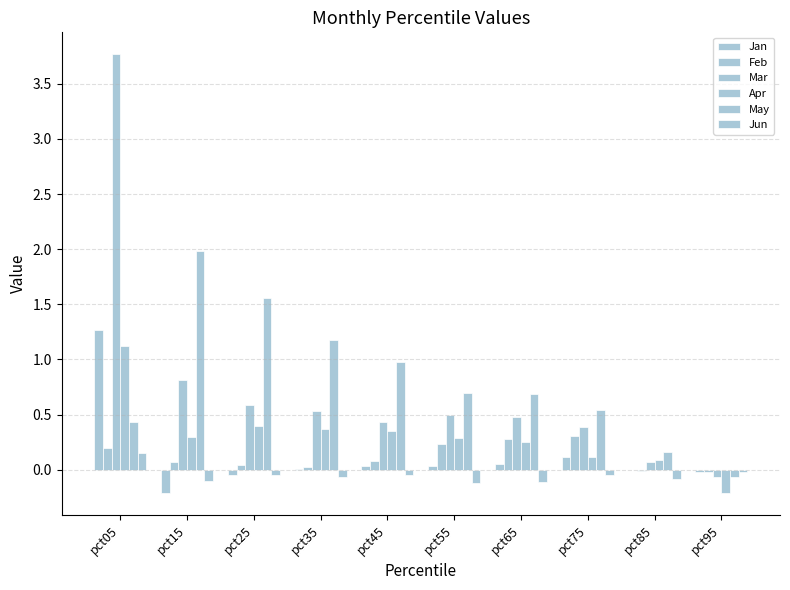

Reading right to left, extract all data points from this chart.

Jan: pct95=-0.0	pct85=-0.0	pct75=0.1	pct65=0.0	pct55=0.0	pct45=0.0	pct35=0.0	pct25=-0.1	pct15=-0.2	pct05=1.3
Feb: pct95=-0.0	pct85=-0.0	pct75=0.3	pct65=0.3	pct55=0.2	pct45=0.1	pct35=0.0	pct25=0.0	pct15=0.1	pct05=0.2
Mar: pct95=-0.1	pct85=0.1	pct75=0.4	pct65=0.5	pct55=0.5	pct45=0.4	pct35=0.5	pct25=0.6	pct15=0.8	pct05=3.8
Apr: pct95=-0.2	pct85=0.1	pct75=0.1	pct65=0.2	pct55=0.3	pct45=0.4	pct35=0.4	pct25=0.4	pct15=0.3	pct05=1.1
May: pct95=-0.1	pct85=0.2	pct75=0.5	pct65=0.7	pct55=0.7	pct45=1.0	pct35=1.2	pct25=1.6	pct15=2.0	pct05=0.4
Jun: pct95=-0.0	pct85=-0.1	pct75=-0.1	pct65=-0.1	pct55=-0.1	pct45=-0.1	pct35=-0.1	pct25=-0.0	pct15=-0.1	pct05=0.2